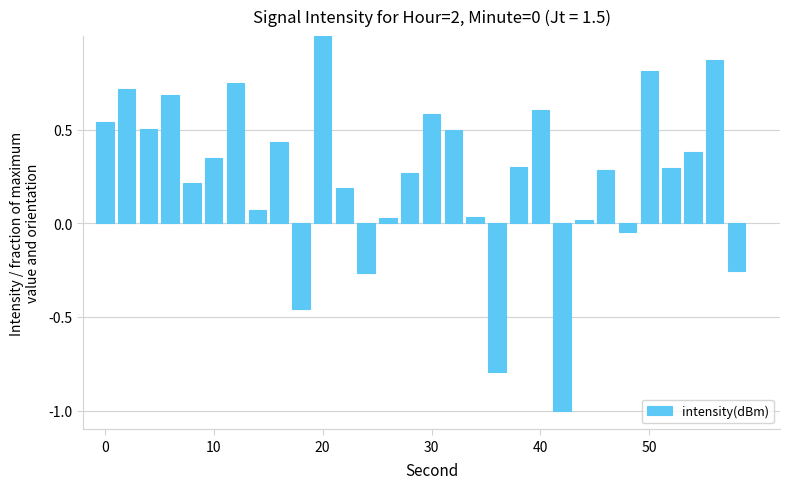

What is the minimum value shown in the chart?

-1.0